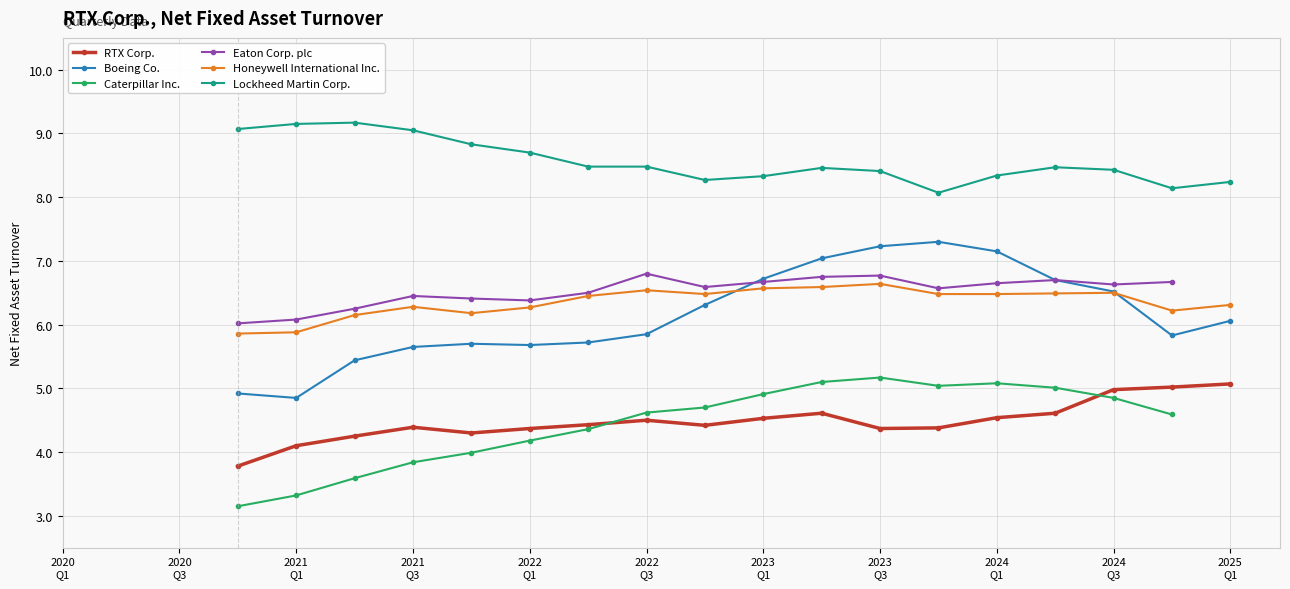

How many data points in Lockheed Martin Corp. are above 8?

18